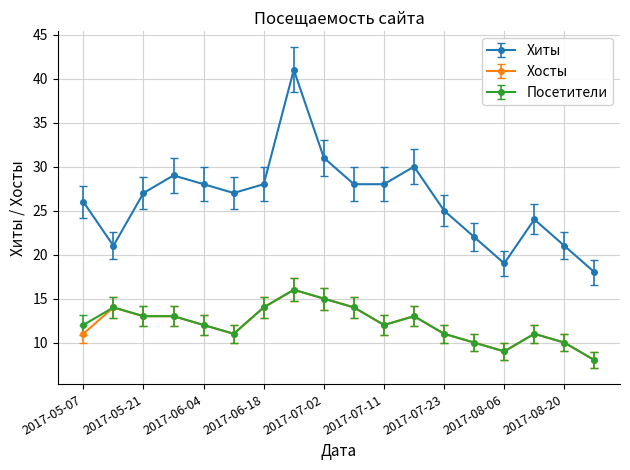

What is the value of the Хиты point at the 5th from the left?

28